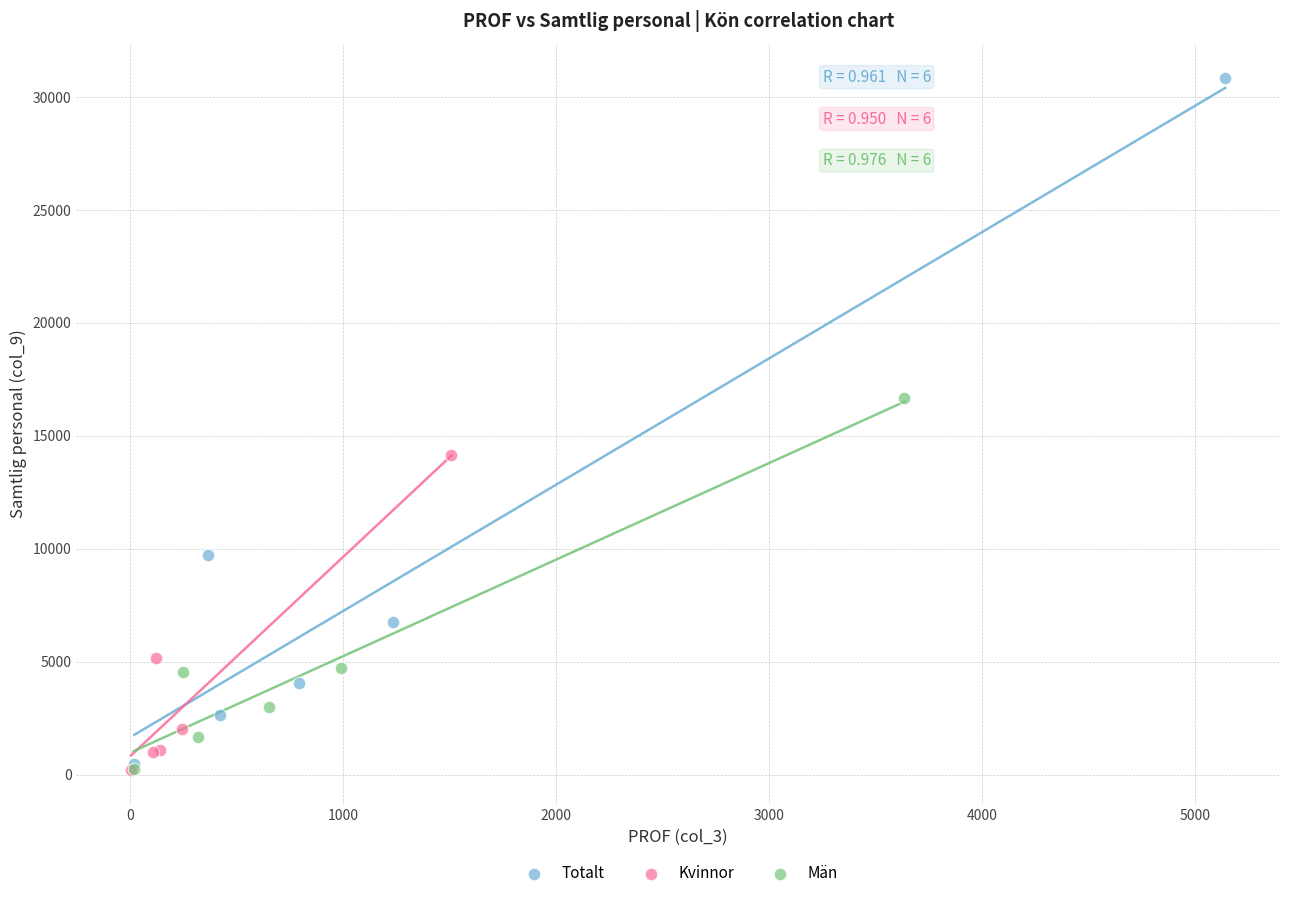

Which series has the largest Y range (max minus min)?

Totalt